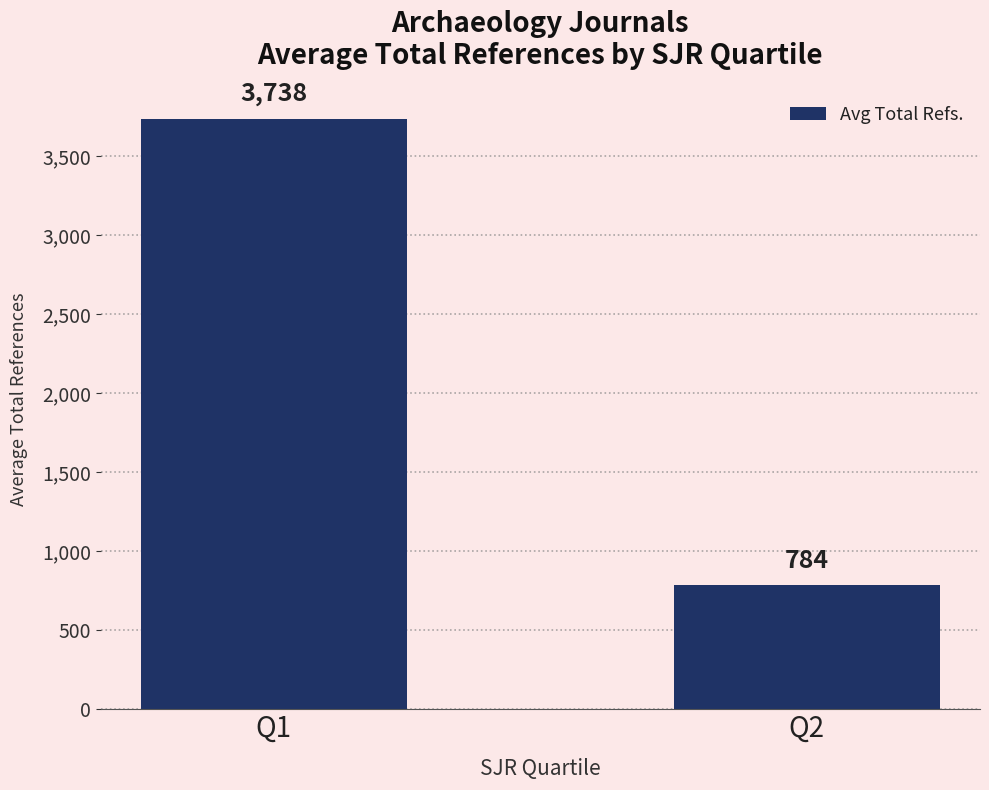

The value at Q2 is 361.0. True or false?

False